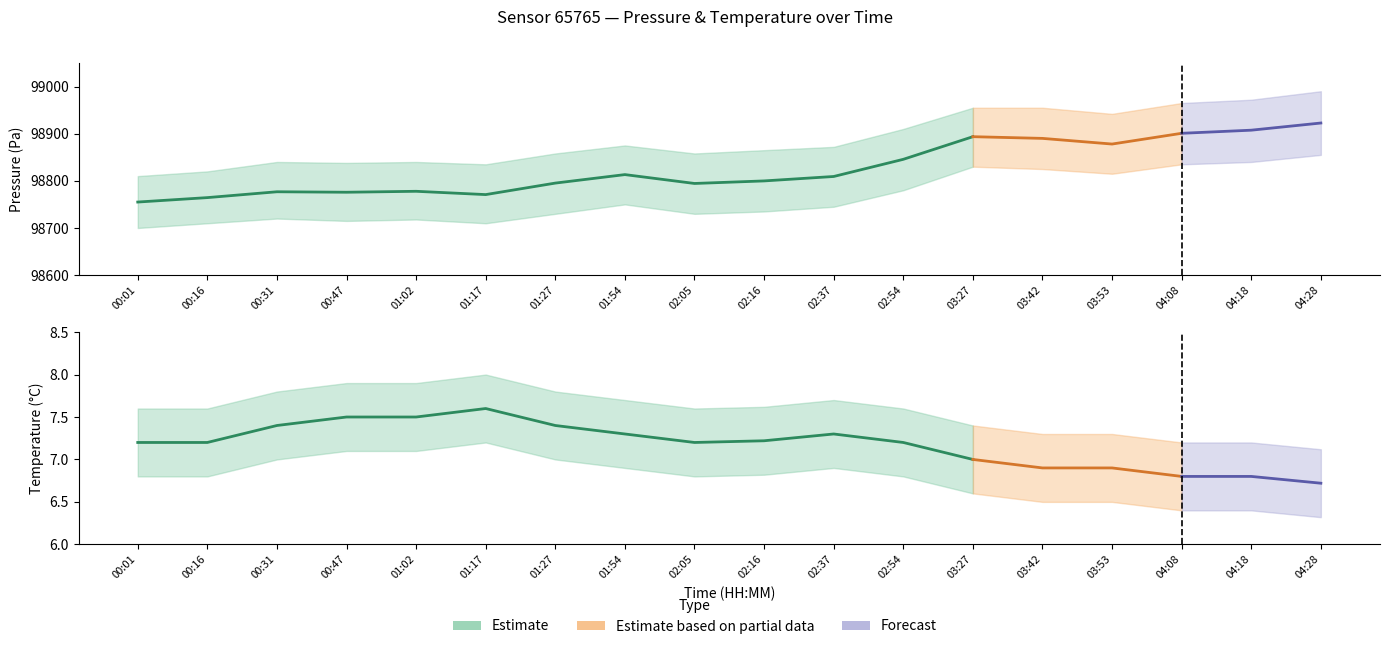

At which label is temperature closest to 7?

03:27